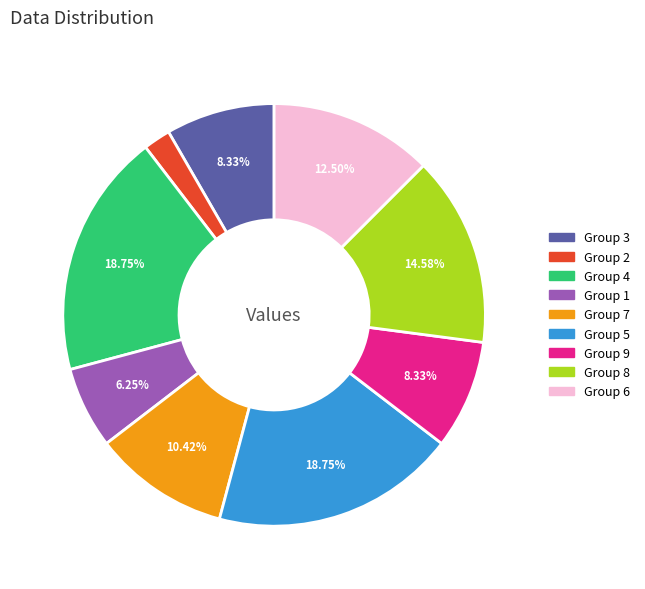

Does any single category account for the majority?

No